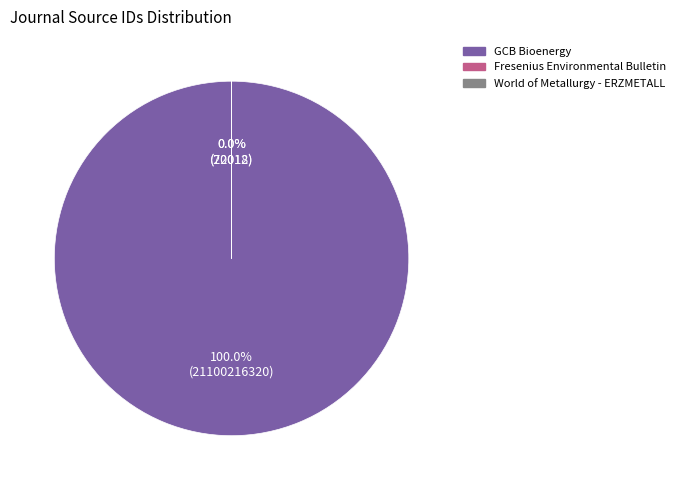

Rank the categories by value from highest to lowest.

GCB Bioenergy, World of Metallurgy - ERZMETALL, Fresenius Environmental Bulletin